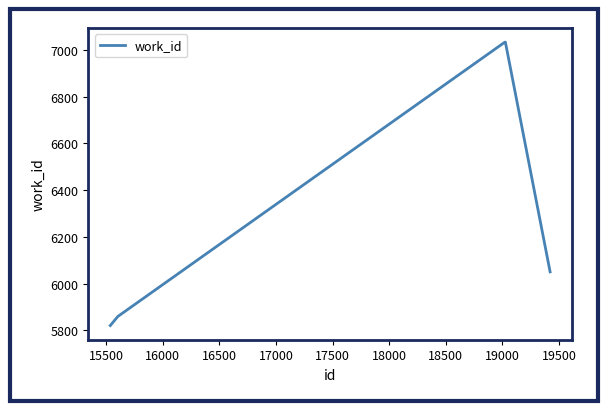

What is the smallest value displayed?

5820